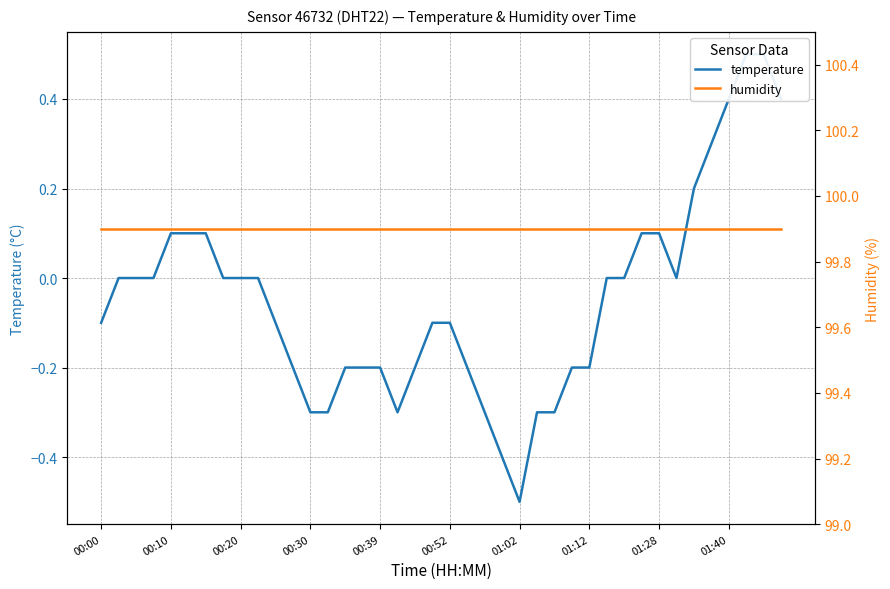

Rank the series by their maximum value, from lowest to highest.

temperature, humidity